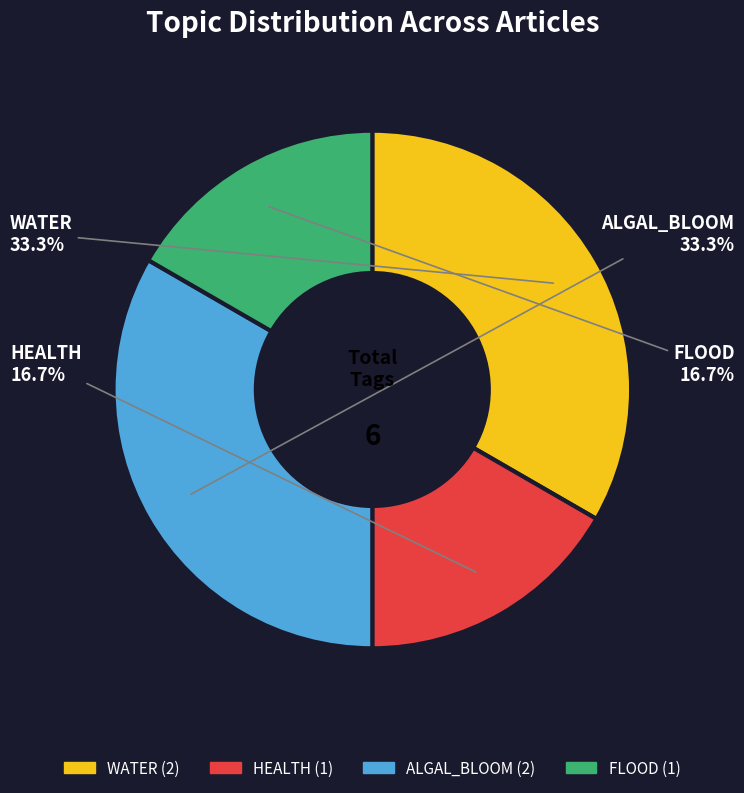

How many slices are in this pie chart?

4